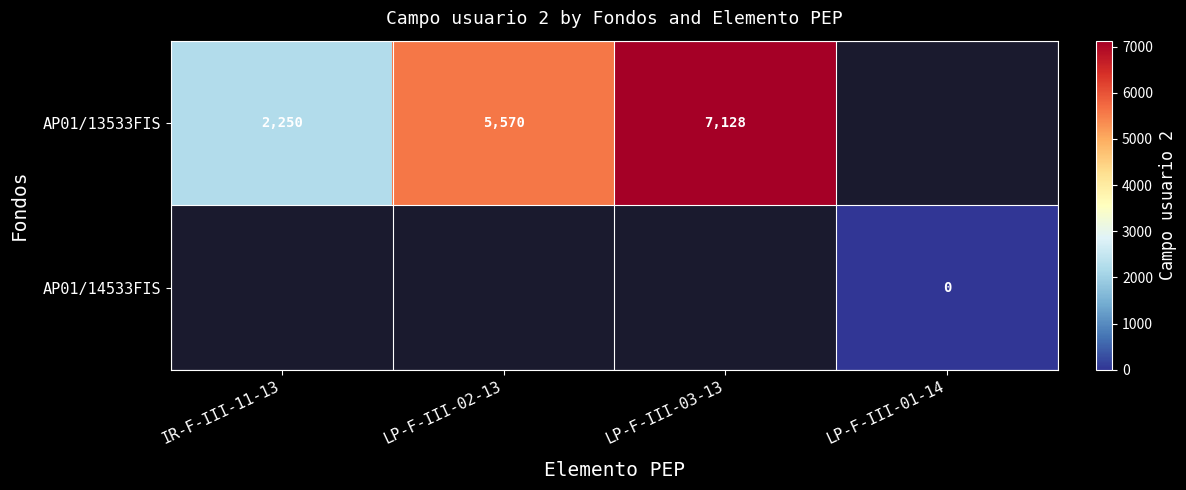

True or false: AP01/13533FIS has a value of 3596 at IR-F-III-11-13.

False